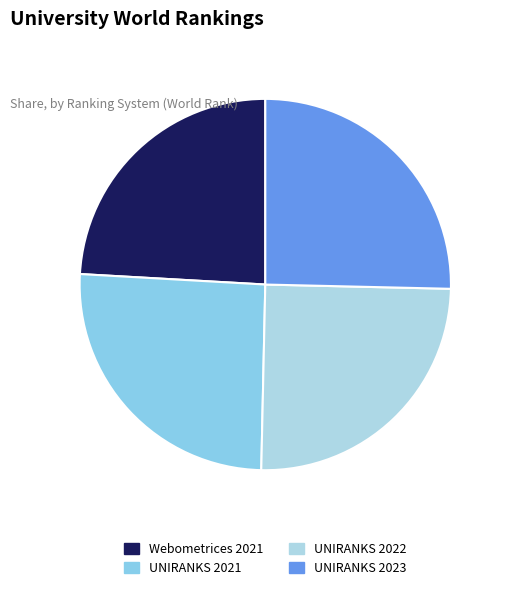

Is there a majority slice in this chart?

No